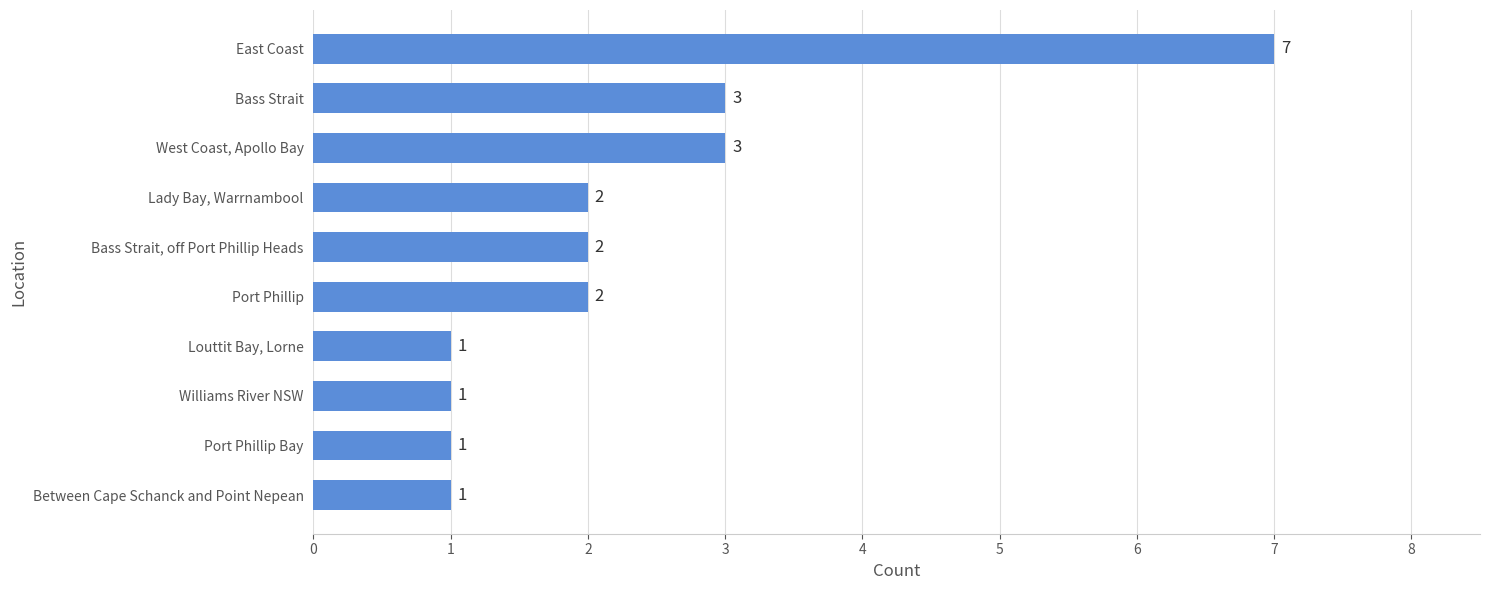

What is the sum of all values?

23